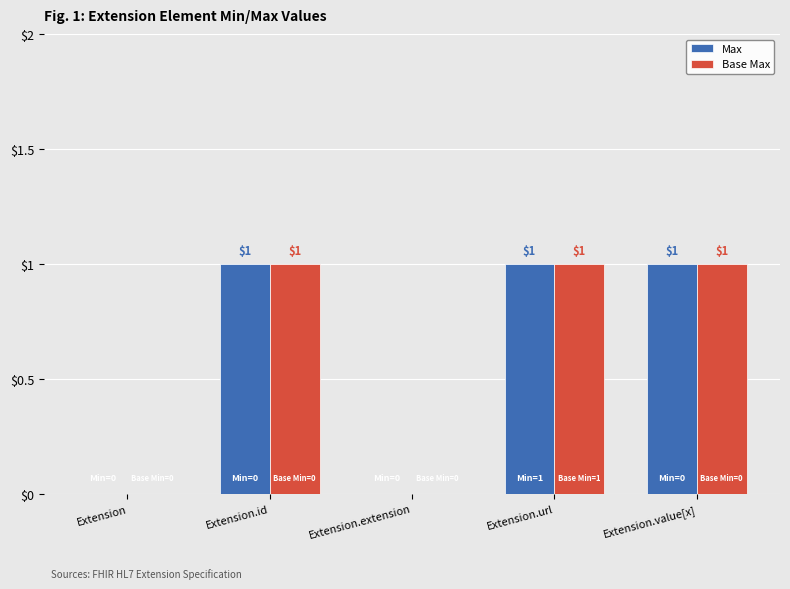

What is the sum of the Max values at Extension and Extension.value[x]?

1